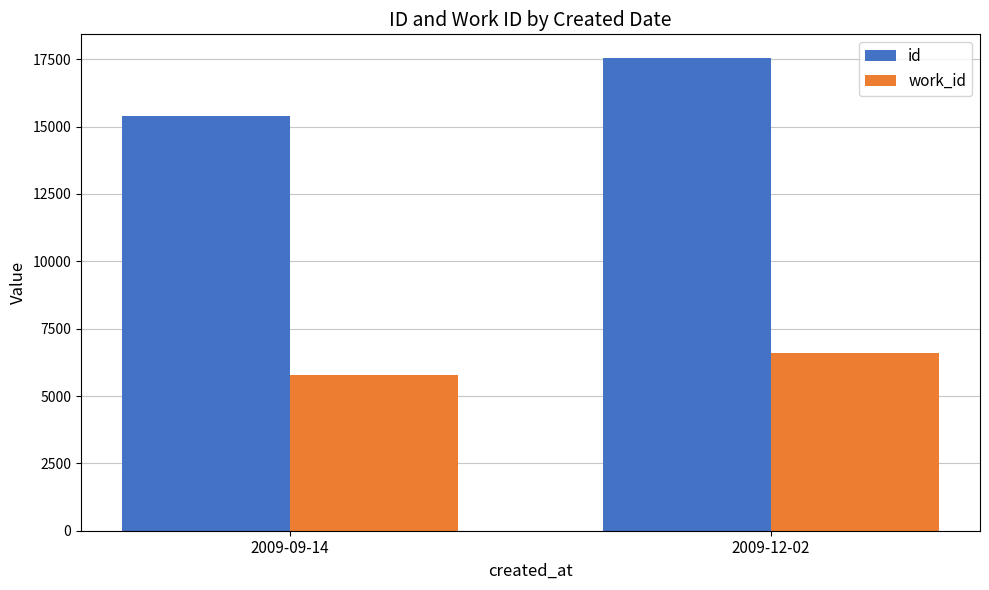

Which series has the widest spread of values?

id